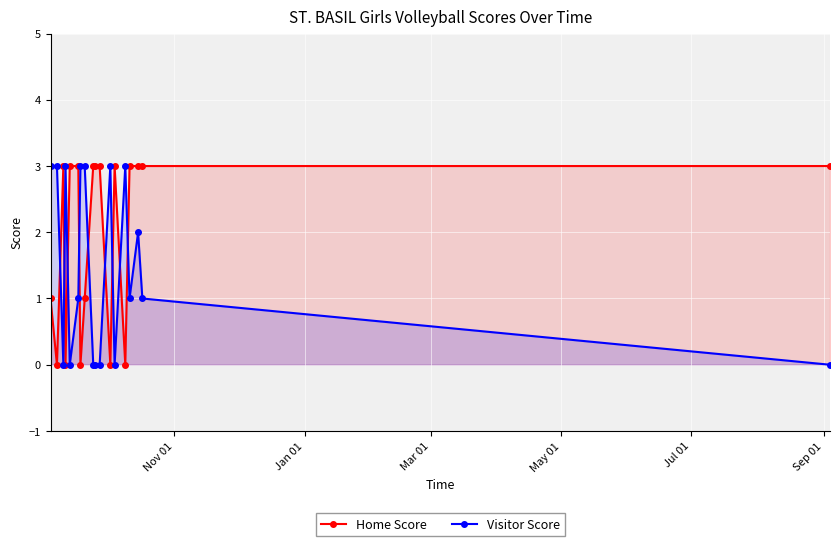

How many interior local peaks does the Home Score series have?

2